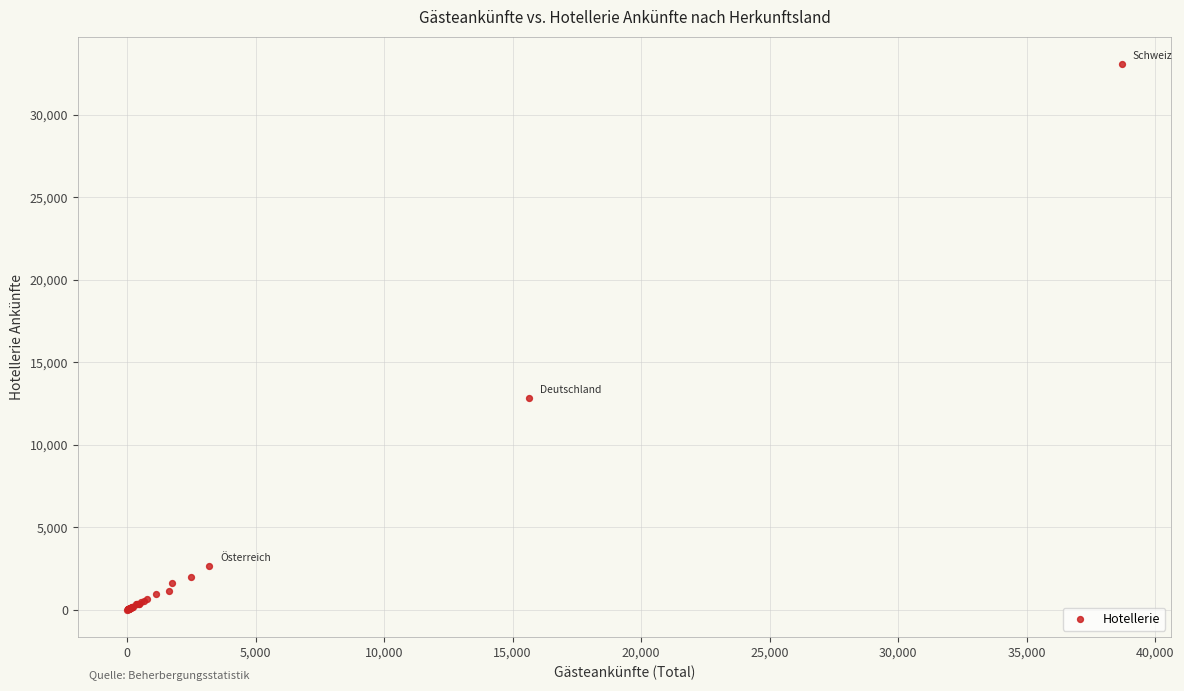

What Y value in the scatter plot is closest to 16546?

12823